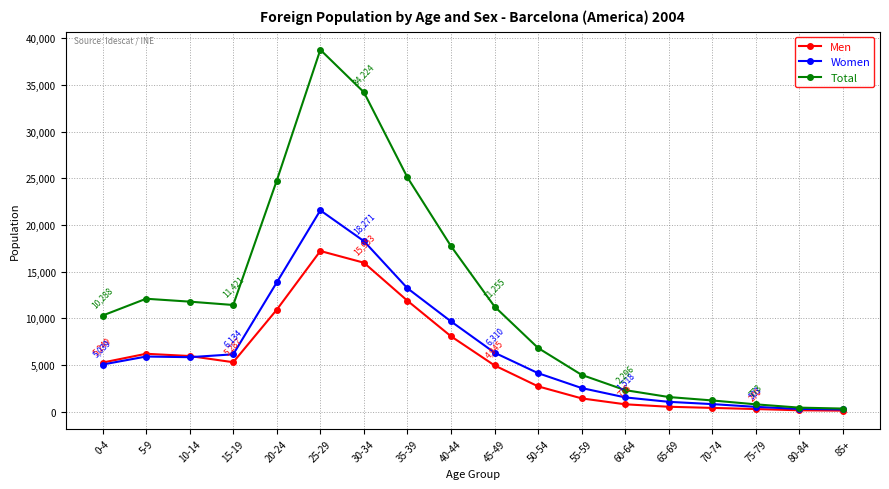

What is the difference between the maximum and minimum values in the Total series?

38453